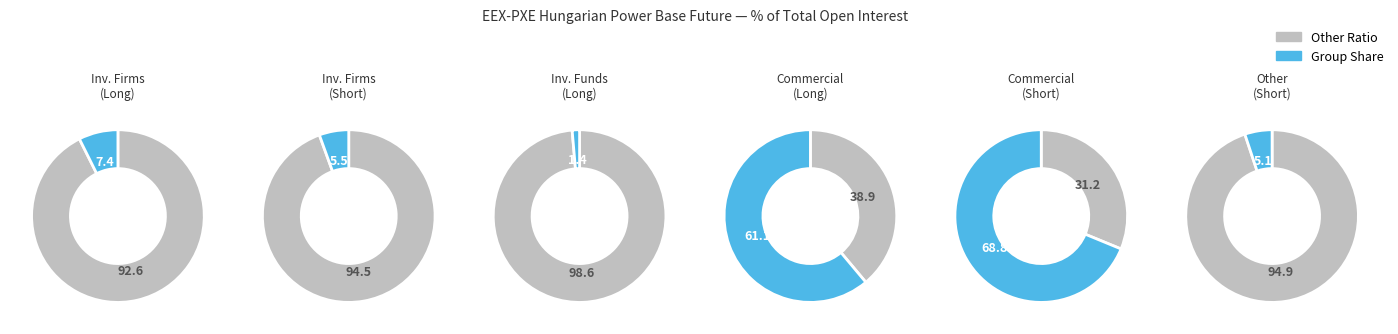

Does any single category account for the majority?

Yes